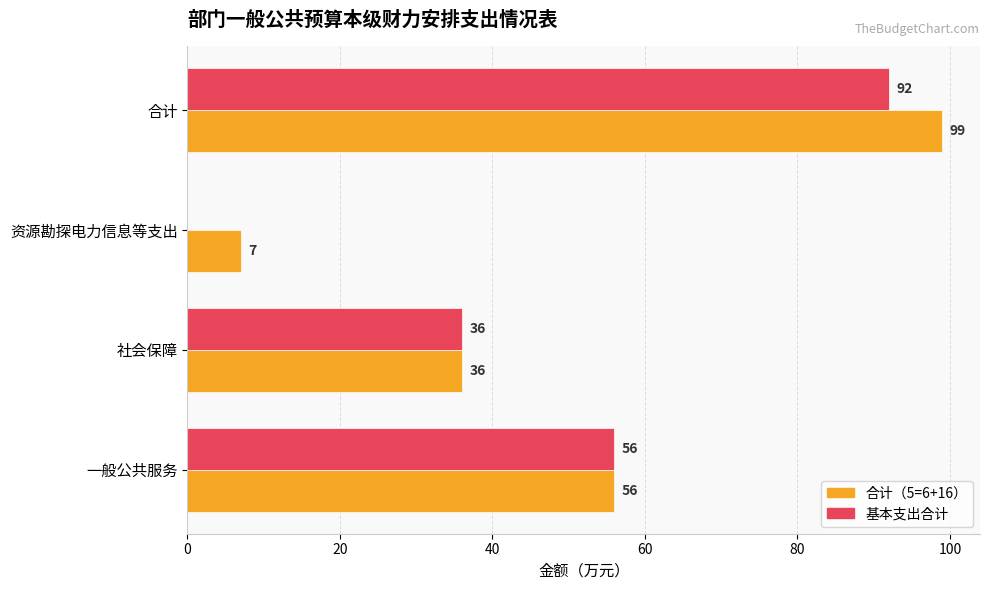

What is the sum of all 基本支出合计 values?

184